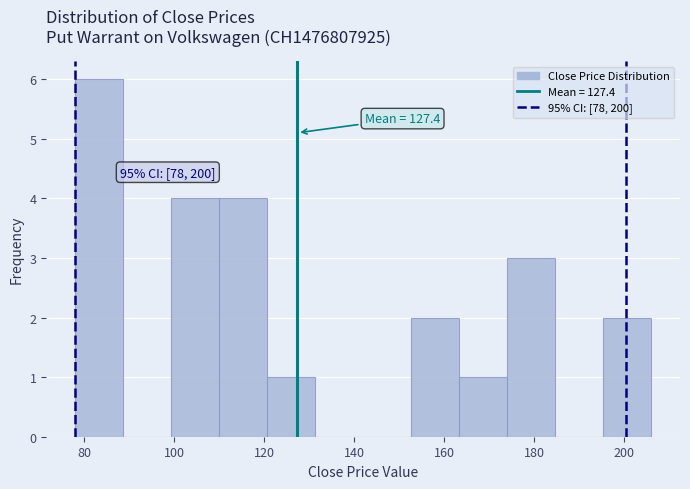

Which range on the x-axis has the tallest bar?

78 to 88